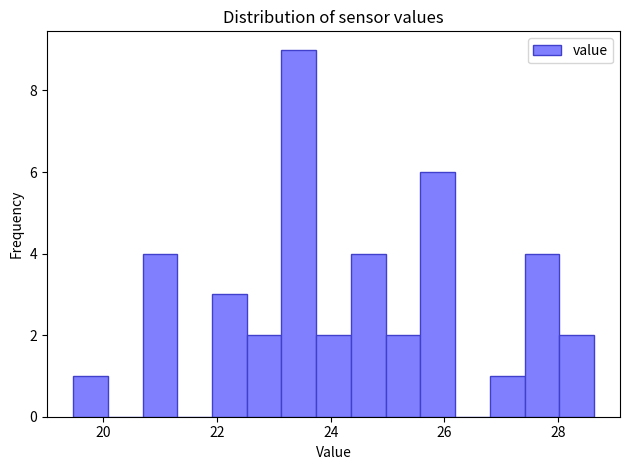

Read against the x-axis, roughly where is the centre of the tallest bar?

23.4